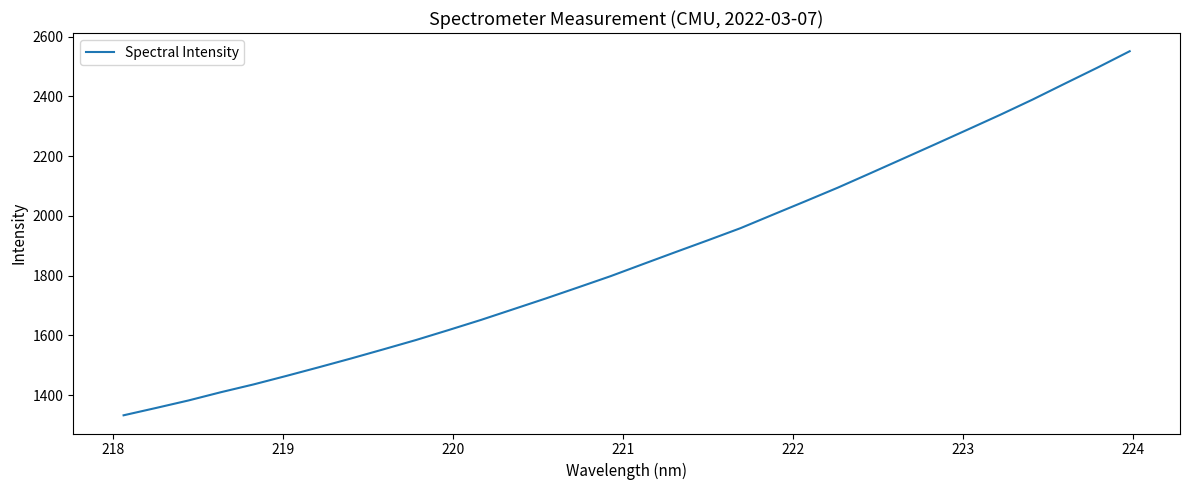

What is the maximum value shown in the chart?

2551.1